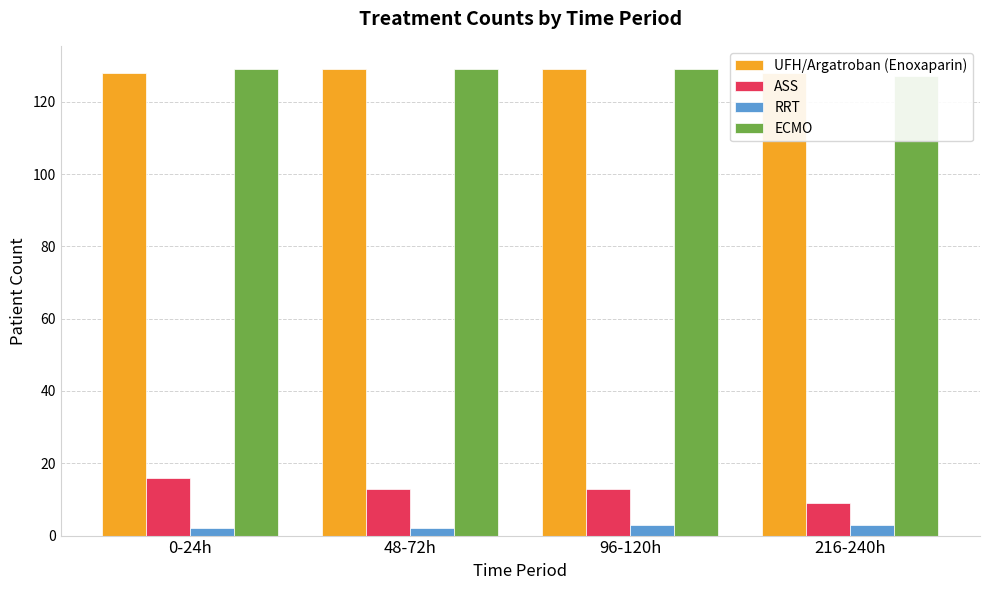

Count the number of categories in the chart.

4